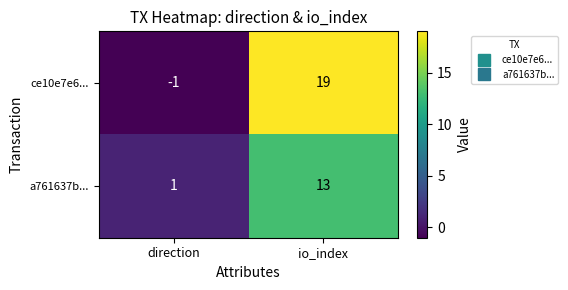

What is the greatest value displayed?

19